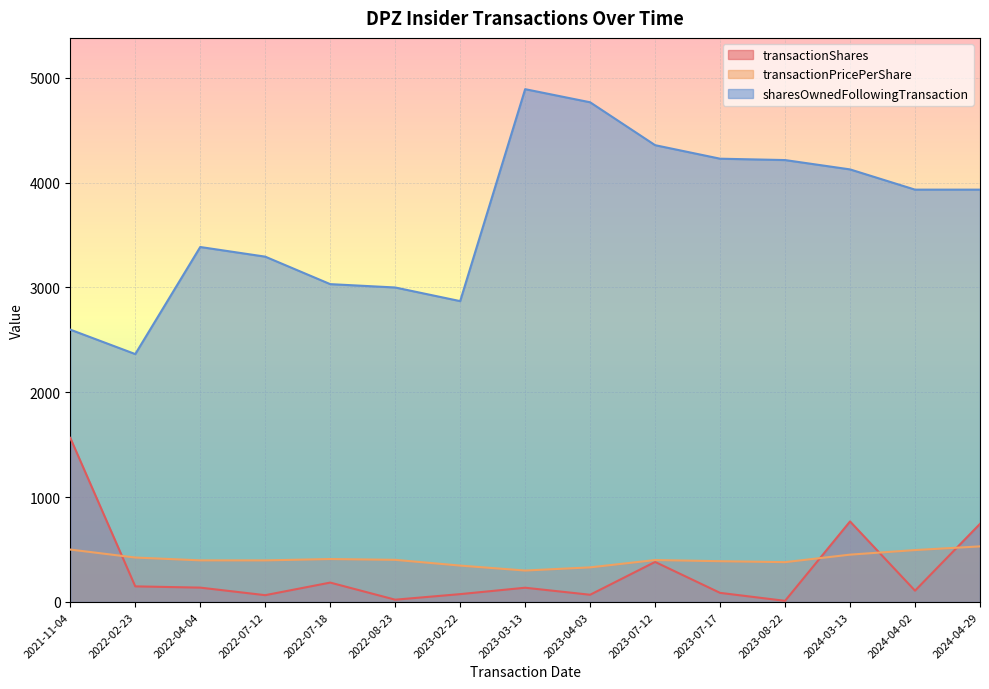

Which category has the highest value across all series?

2023-03-13